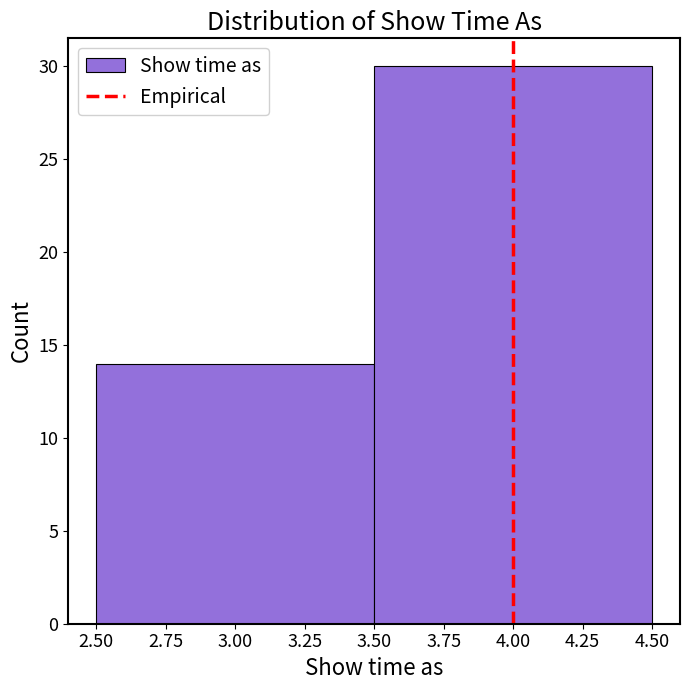

Reading left to right, transcribe this chart: for each bar, give the range it covers on the x-axis and its height. The values are not printed on the chart, so give them approximately, as read against the axis.

2.50 to 3.50: 14
3.50 to 4.50: 30